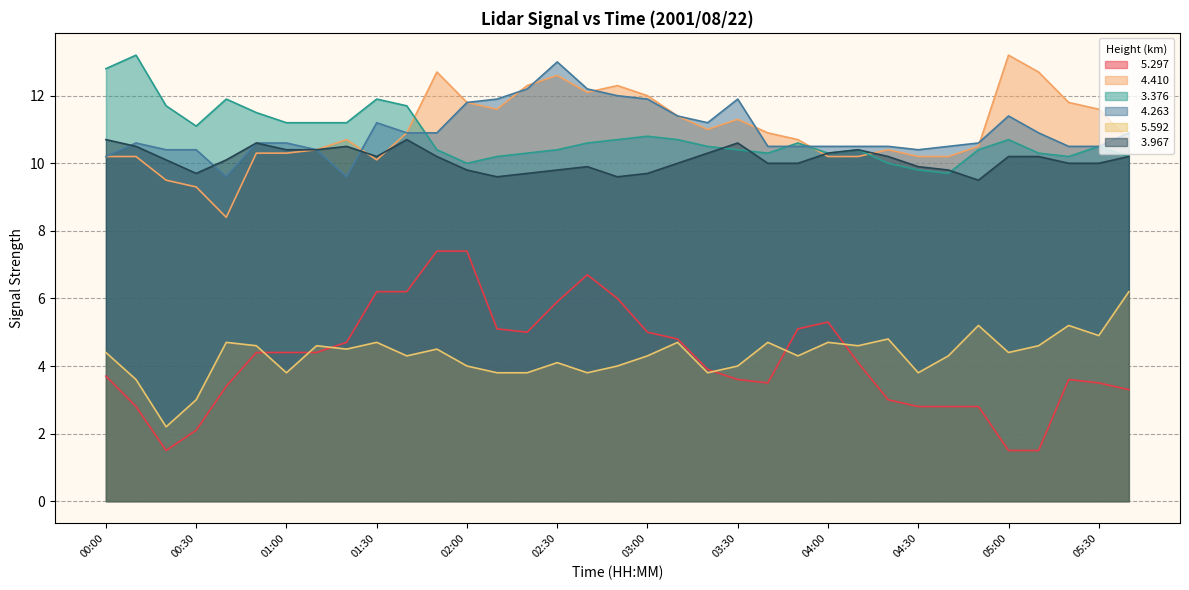

What is the label of the 9th point from the left?

01:20